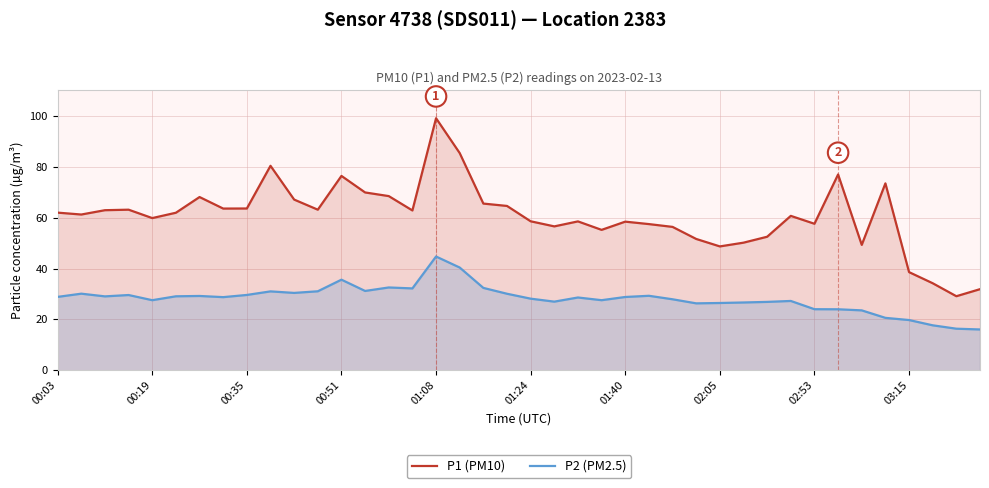

What is the difference between the maximum and minimum values in the P1 (PM10) series?

69.9